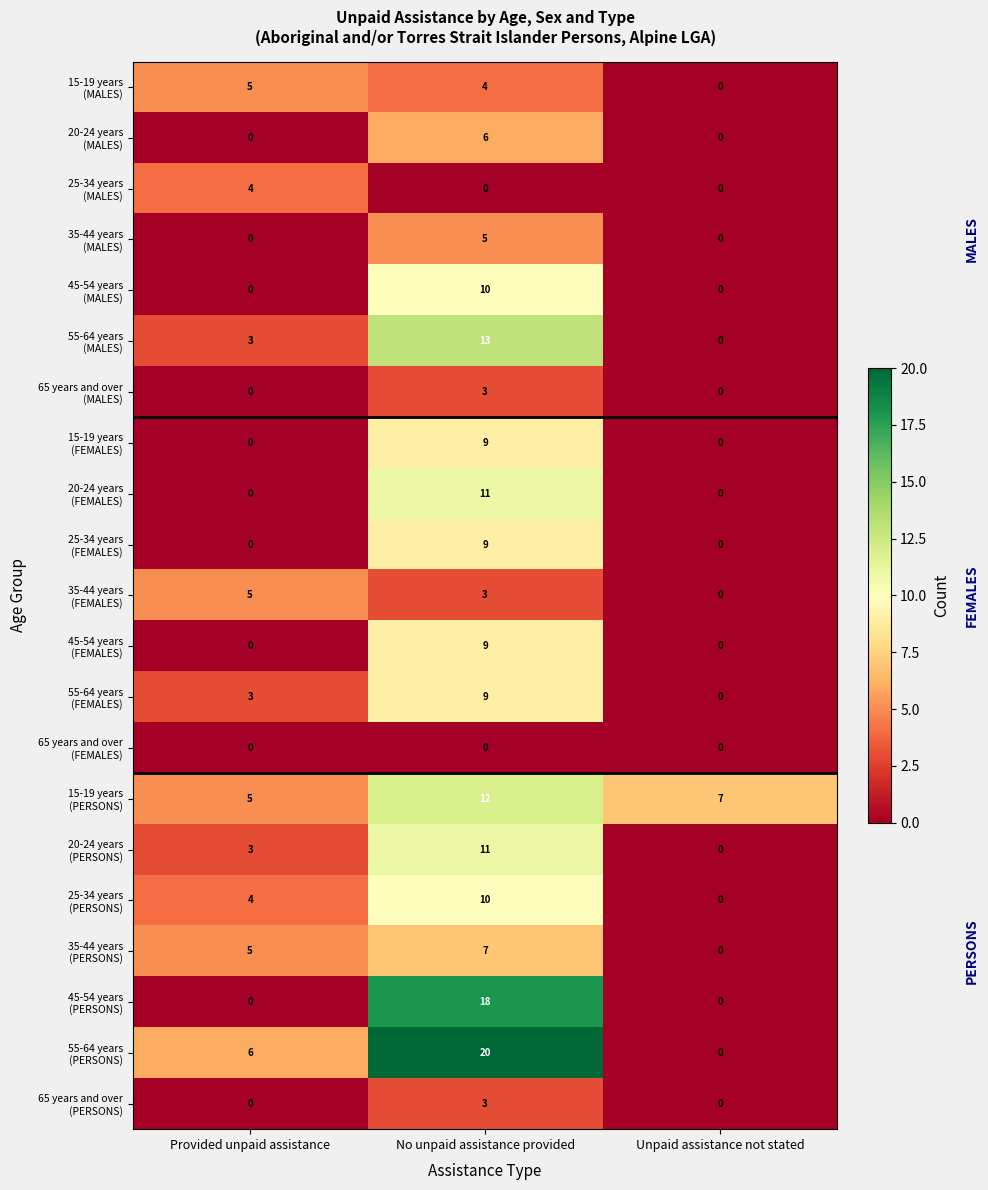

What is the difference between the highest and lowest values at Unpaid assistance not stated?

7